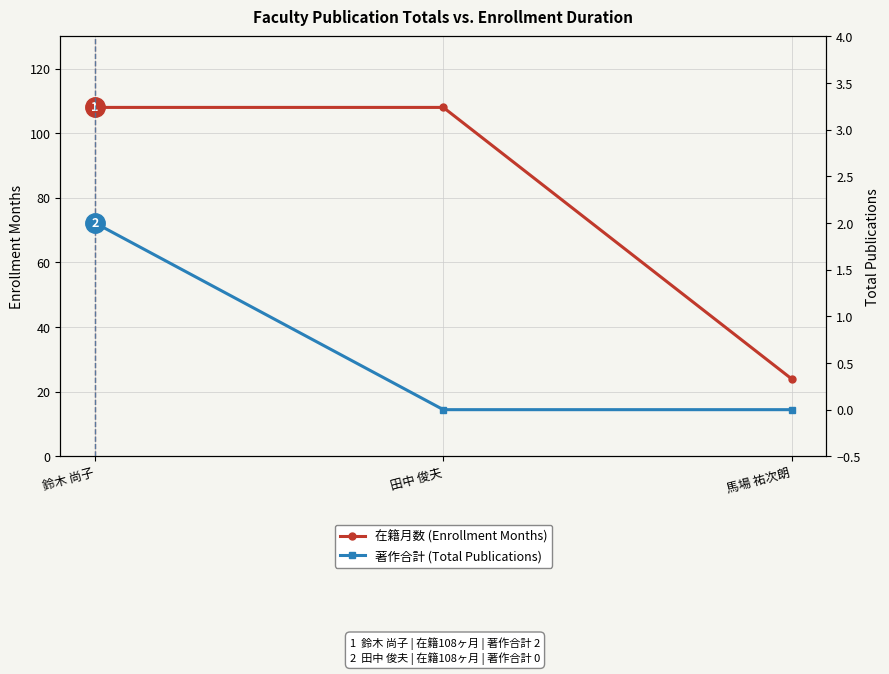

Rank the series by their average value, from highest to lowest.

在籍月数 (Enrollment Months), 著作合計 (Total Publications)